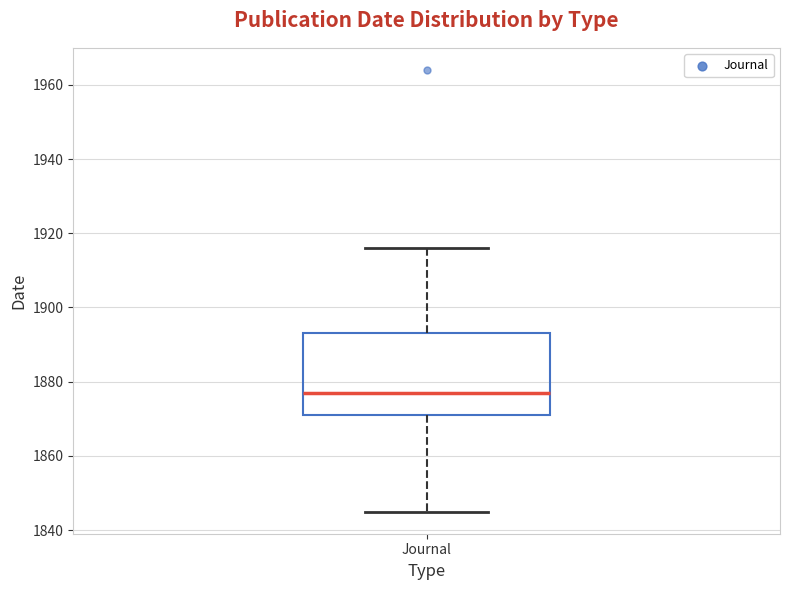

Where does the lower whisker of the box for Journal end on the y-axis? The values are not printed on the chart, so give them approximately, as read against the axis.

1846